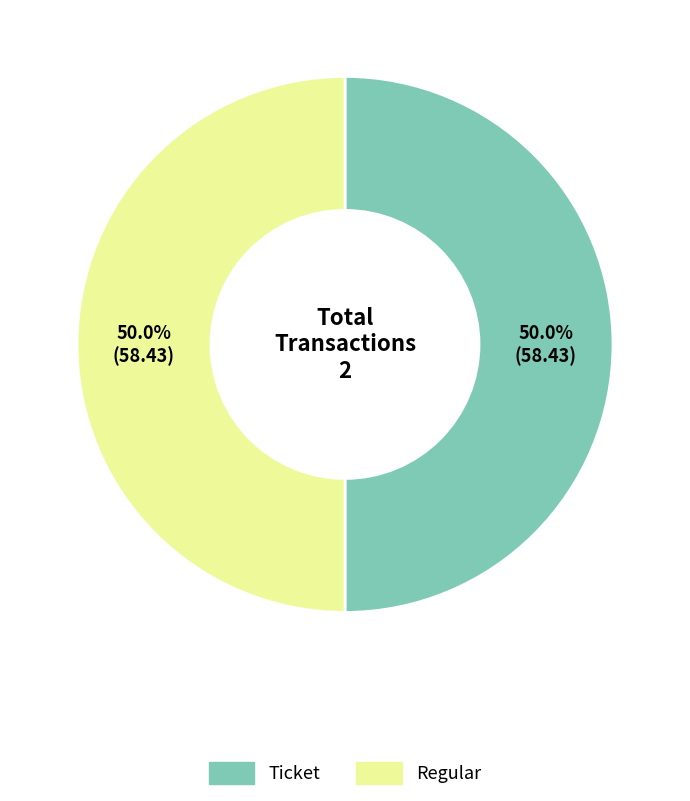

To the nearest percent, what portion does Regular represent?

50%